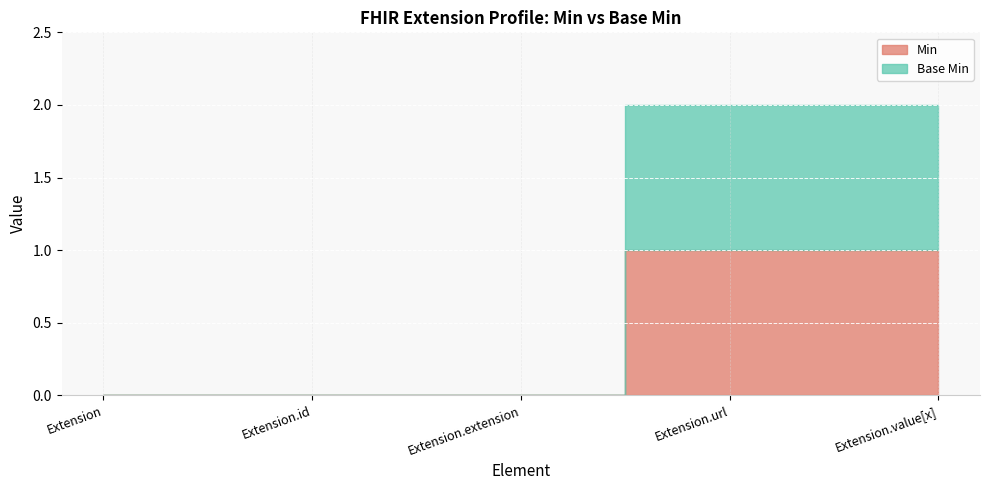

The Min series shows 1 at Extension.value[x]. True or false?

True